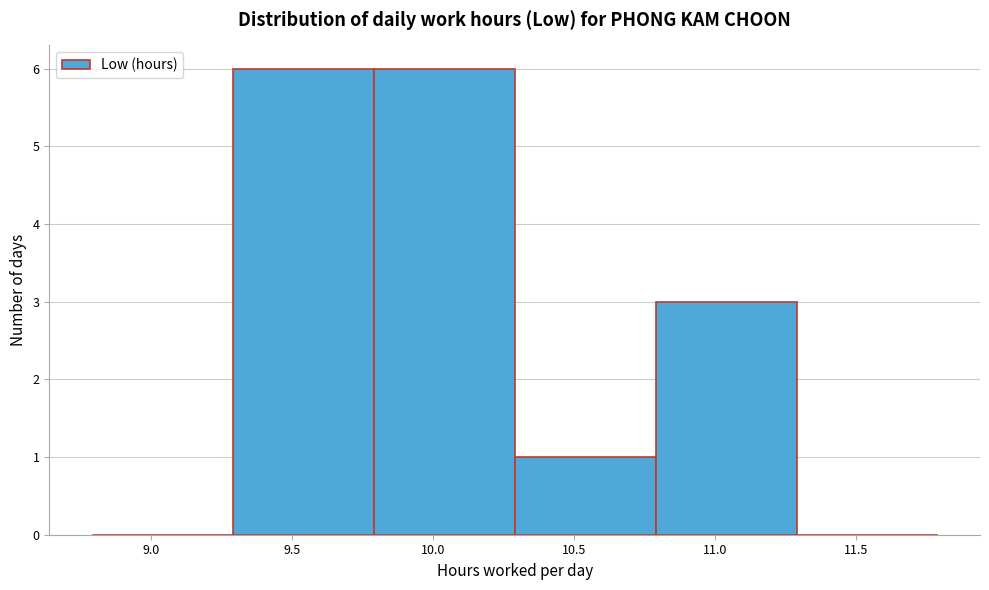

Reading left to right, list every bar in this chart as the range it spans on the x-axis followed by its height. Neither the bar edges nor the heights are printed on the chart, so give them approximately, as read against the axes.

8.79 to 9.29: 0
9.29 to 9.79: 6
9.79 to 10.29: 6
10.29 to 10.79: 1
10.79 to 11.29: 3
11.29 to 11.79: 0